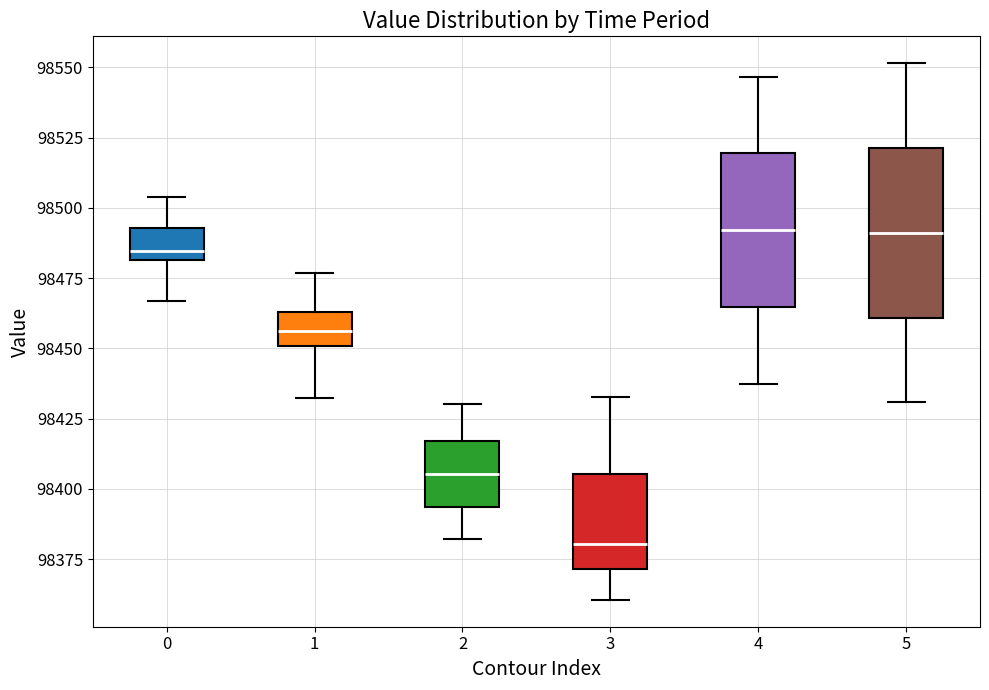

Which box has the lowest median line?

3